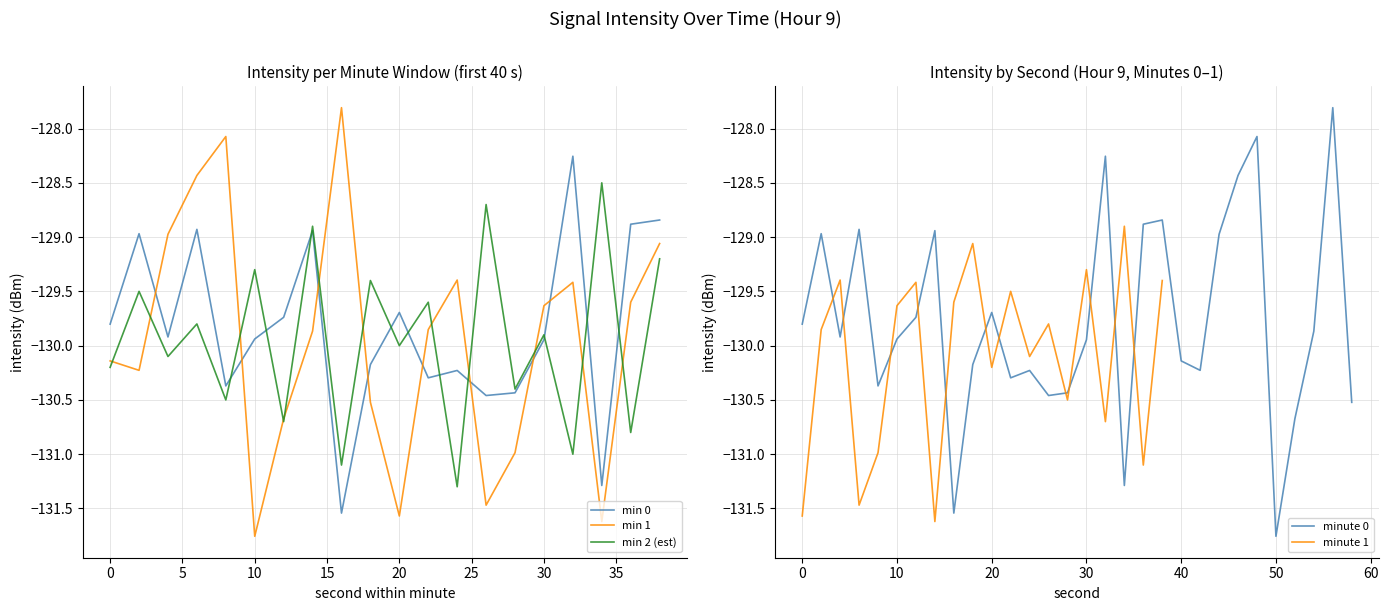

Between 8 and 14, which series saw the biggest shift?

min 1